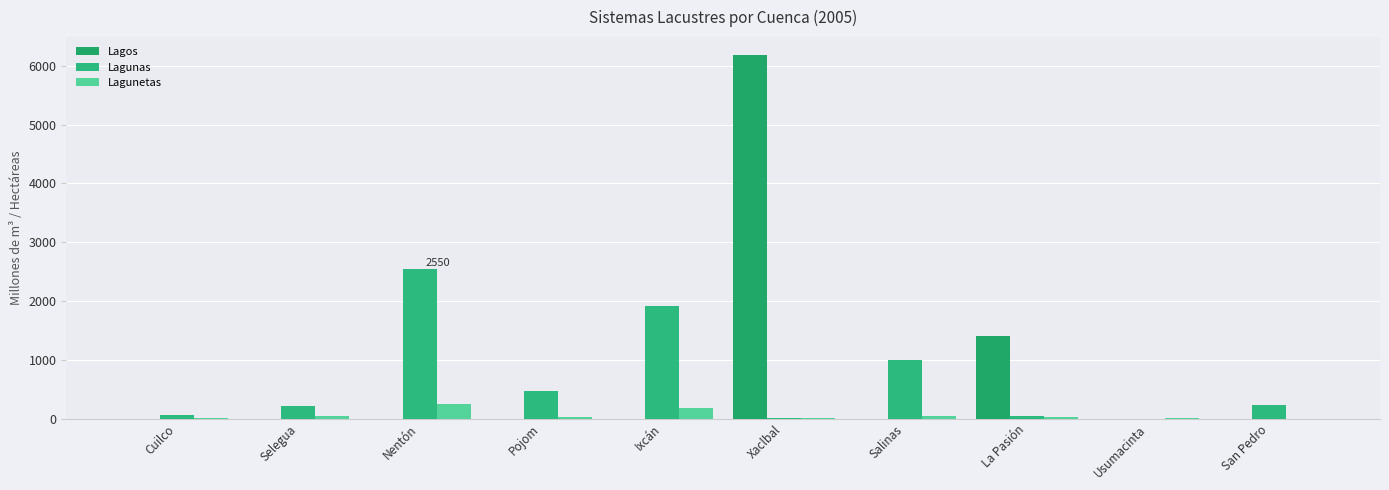

What is the difference between the Lagunetas values at Nentón and La Pasión?

222.9